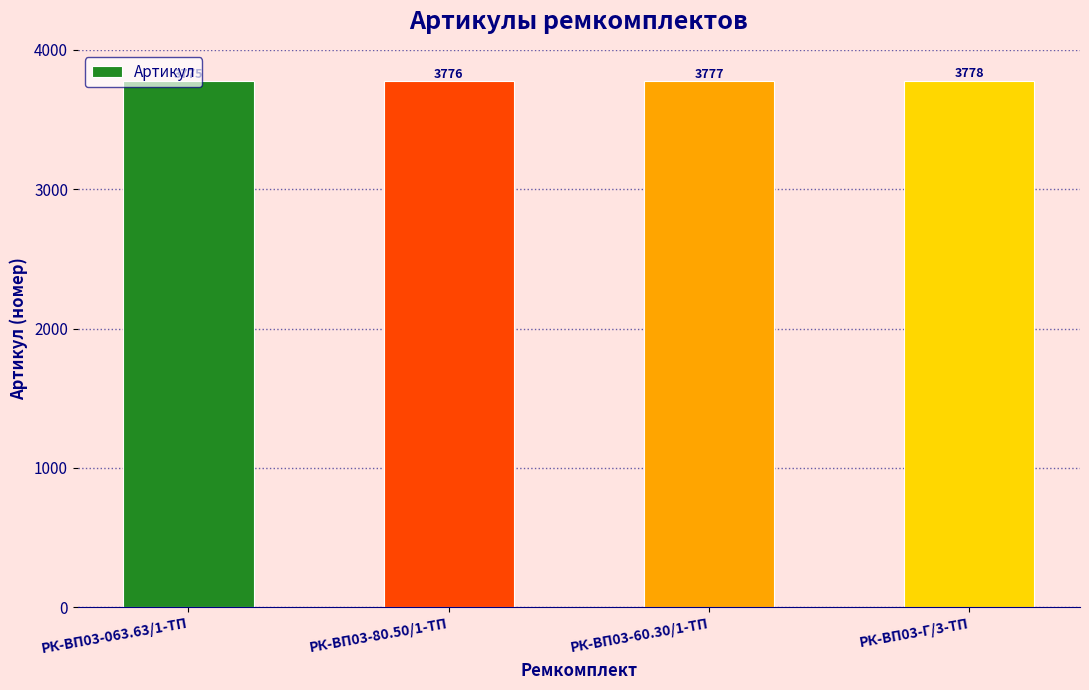

How many distinct data groups are displayed?

1